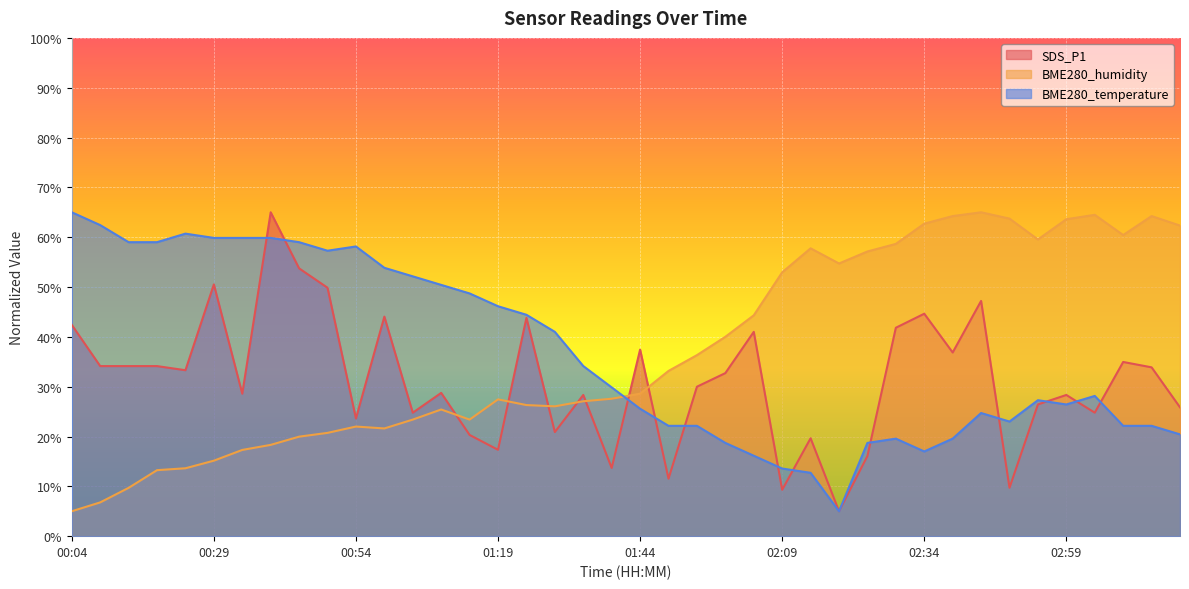

Does the chart display data point markers on the line(s)?

No